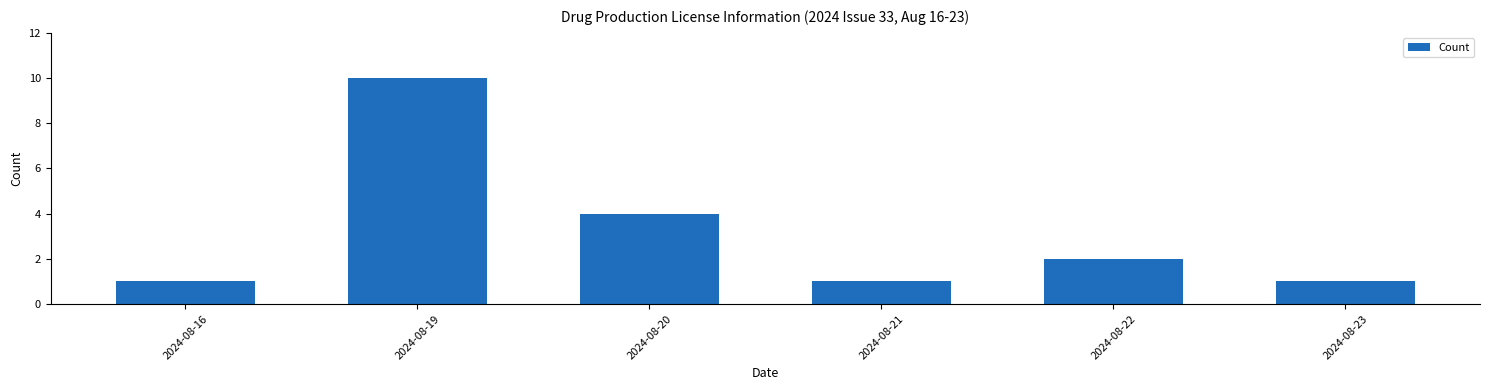

Reading left to right, list all the values displayed in this chart.

2024-08-16=1	2024-08-19=10	2024-08-20=4	2024-08-21=1	2024-08-22=2	2024-08-23=1